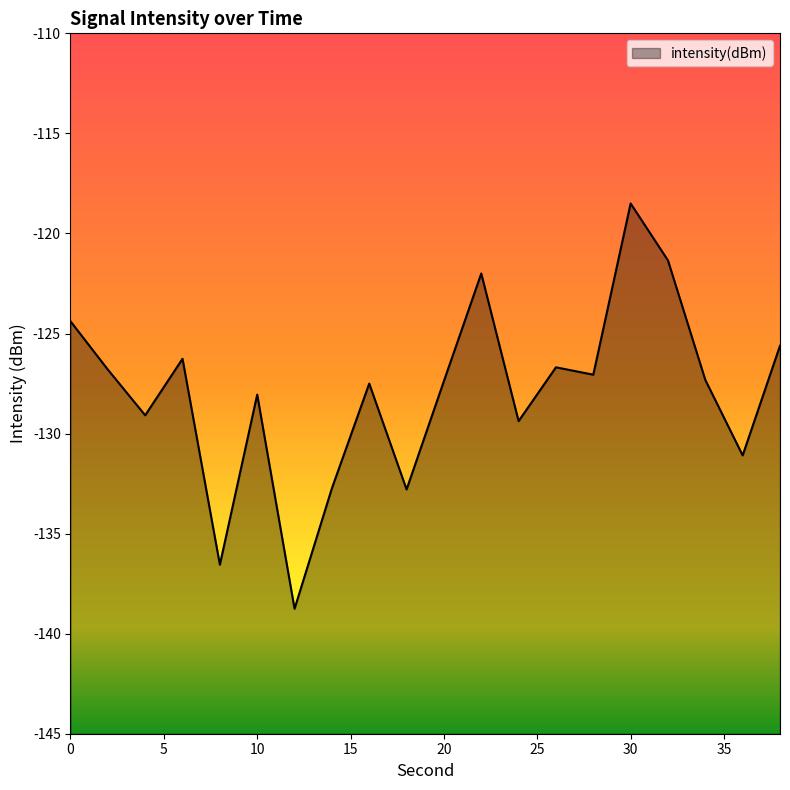

Reading right to left, extract all data points from this chart.

38=-125.6	36=-131.1	34=-127.3	32=-121.3	30=-118.5	28=-127.1	26=-126.7	24=-129.4	22=-122.0	20=-127.4	18=-132.8	16=-127.5	14=-132.7	12=-138.8	10=-128.1	8=-136.6	6=-126.3	4=-129.1	2=-126.8	0=-124.4